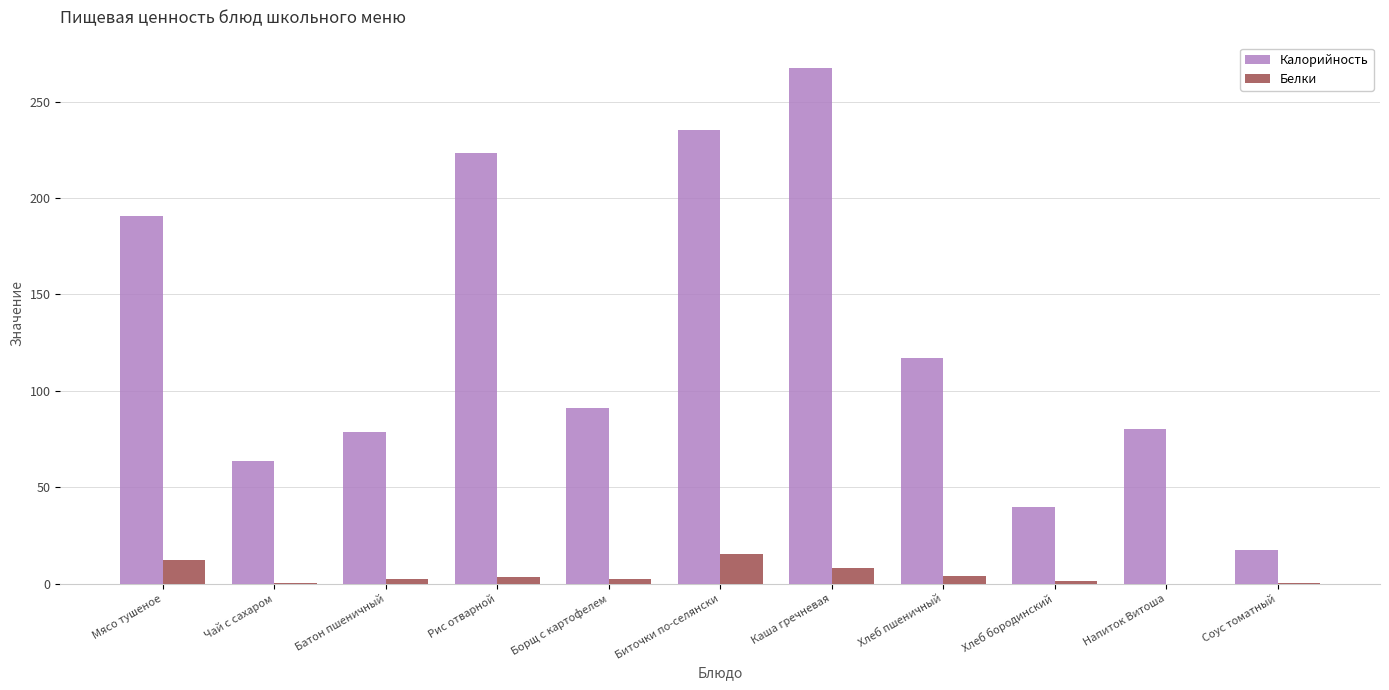

Are the bars horizontal?

No